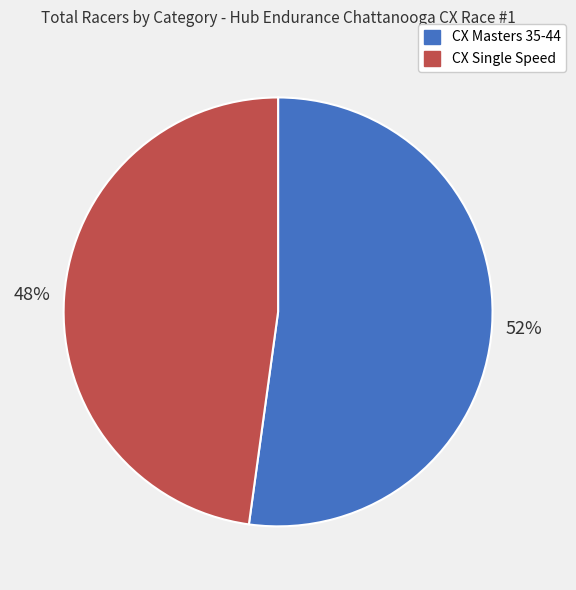

Rank the categories by value from lowest to highest.

CX Single Speed, CX Masters 35-44